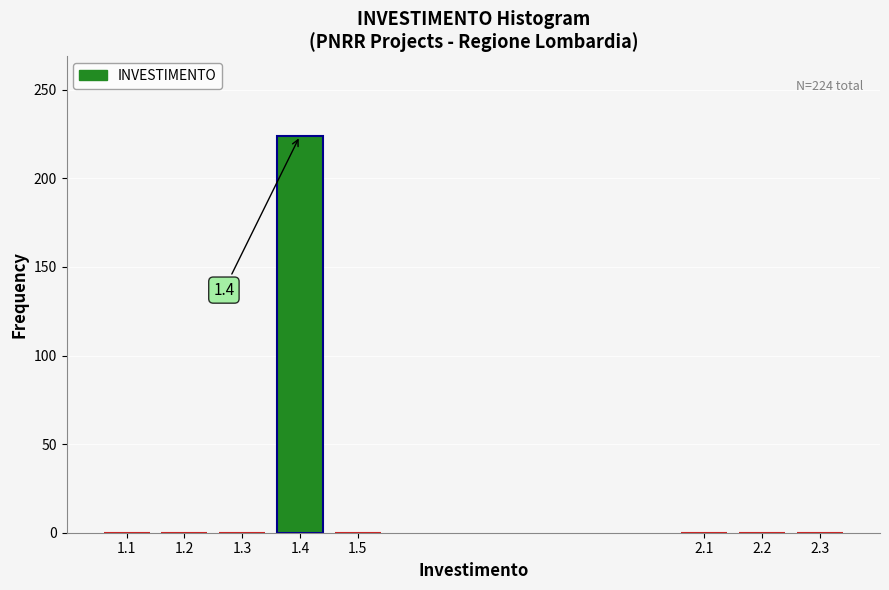

Reading left to right, transcribe all the data shown in this chart.

1.1=0	1.2=0	1.3=0	1.4=224	1.5=0	2.1=0	2.2=0	2.3=0